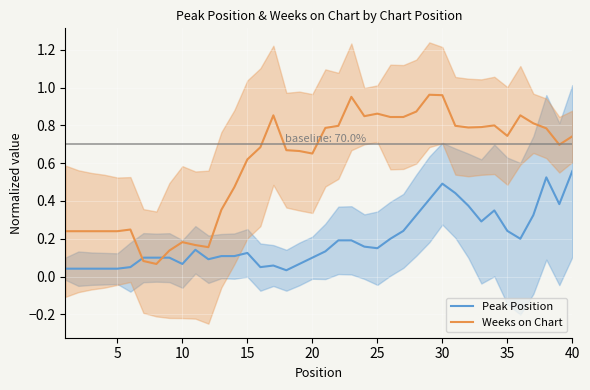

Which series ends up on top after the final intersection of Peak Position and Weeks on Chart?

Weeks on Chart